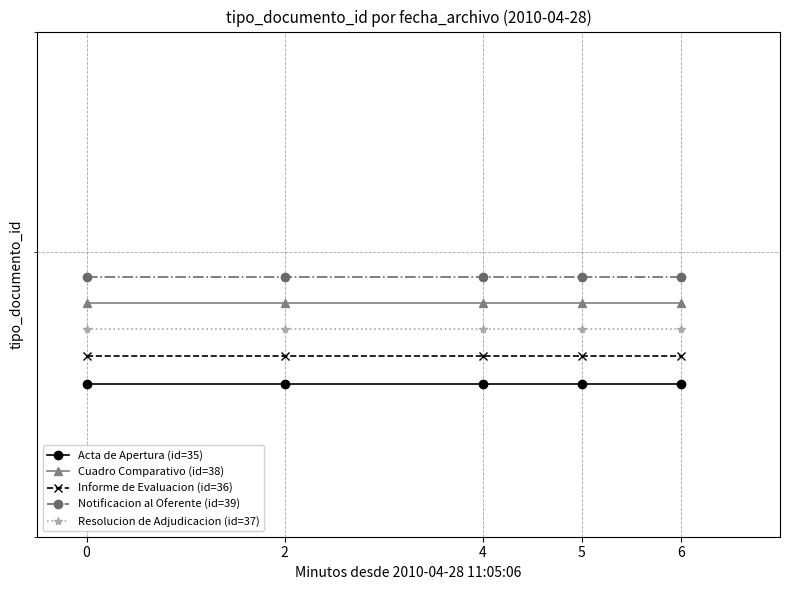

True or false: Acta de Apertura (id=35) and Informe de Evaluacion (id=36) intersect in this chart.

False